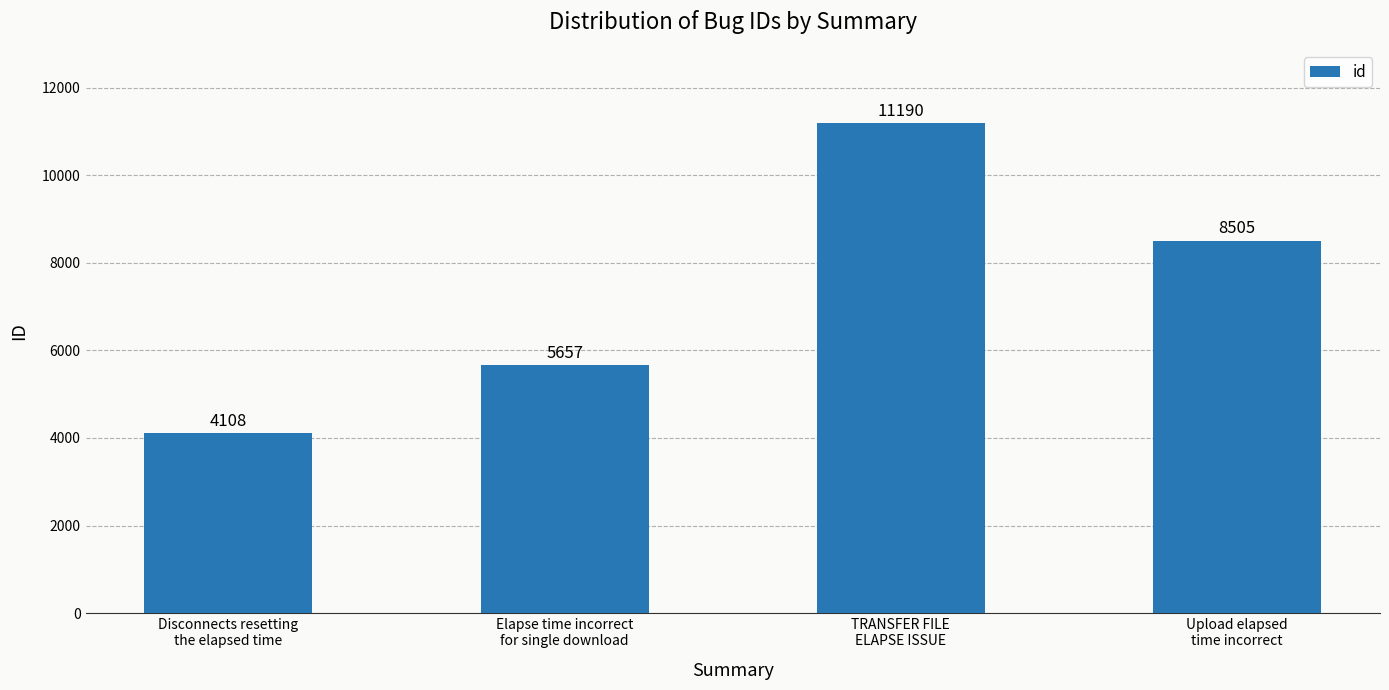

Reading left to right, list all the values displayed in this chart.

4108	5657	11190	8505